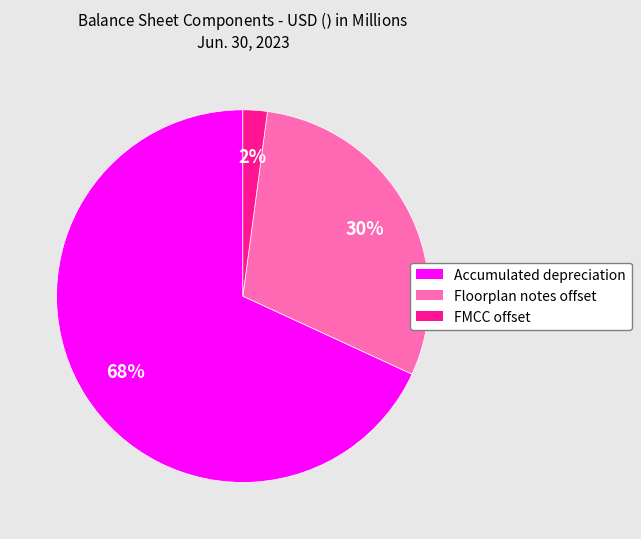

Is the sum of Accumulated depreciation and FMCC offset greater than half?

Yes